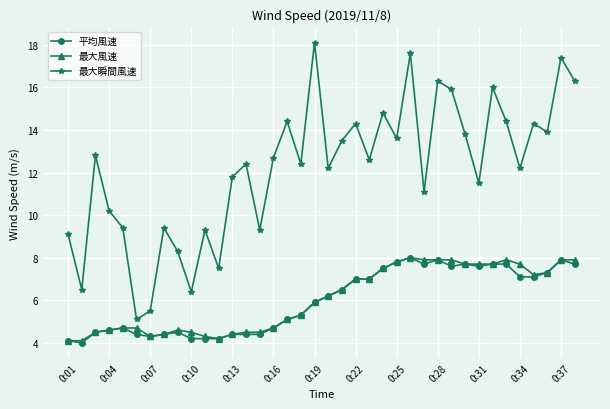

True or false: 最大瞬間風速 and 平均風速 intersect in this chart.

False